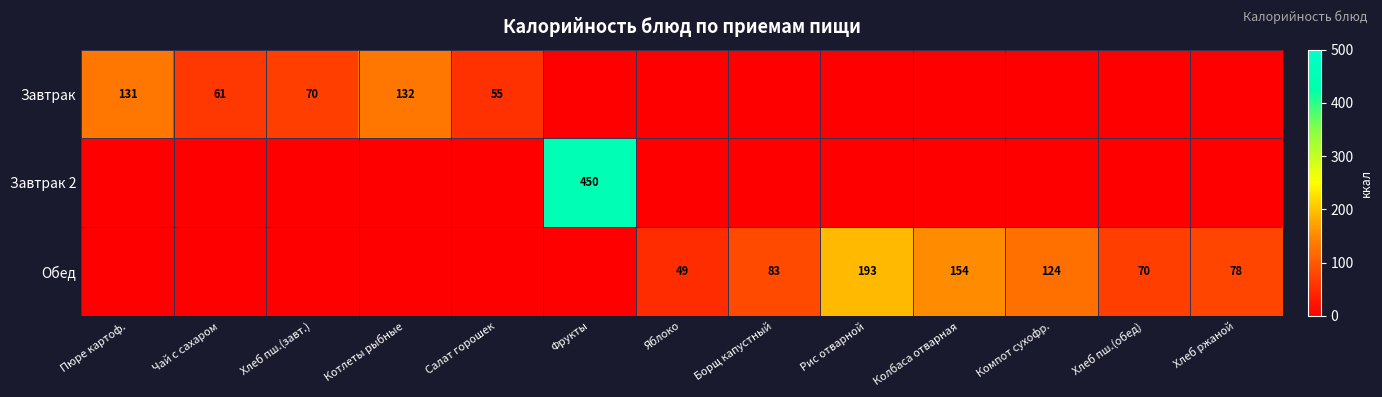

What is the sum of the Обед values at Рис отварной and Яблоко?

242